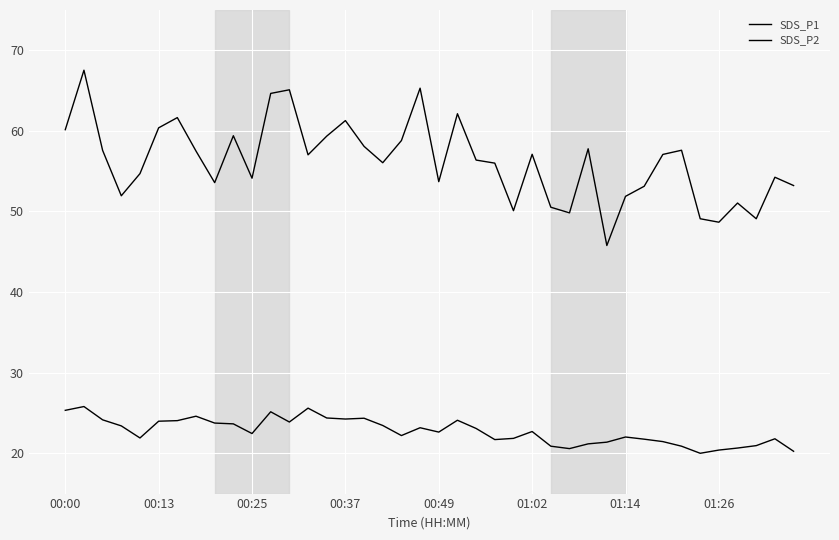

What is the greatest value displayed?

67.5